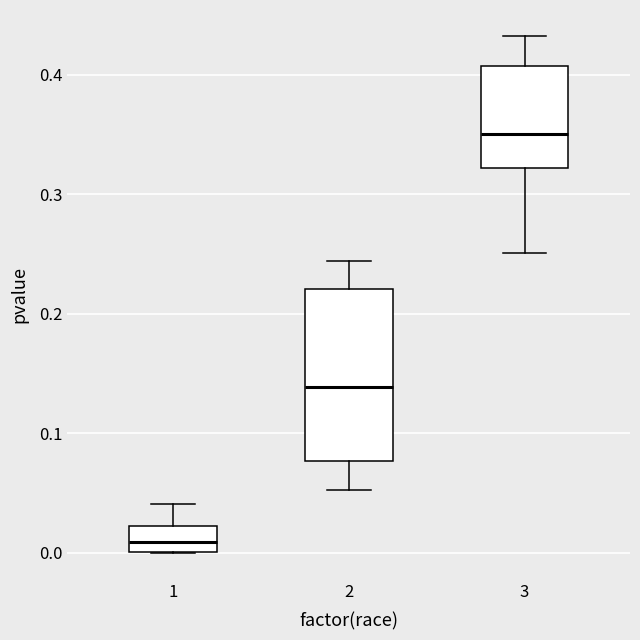

Which box has the lowest median line?

1